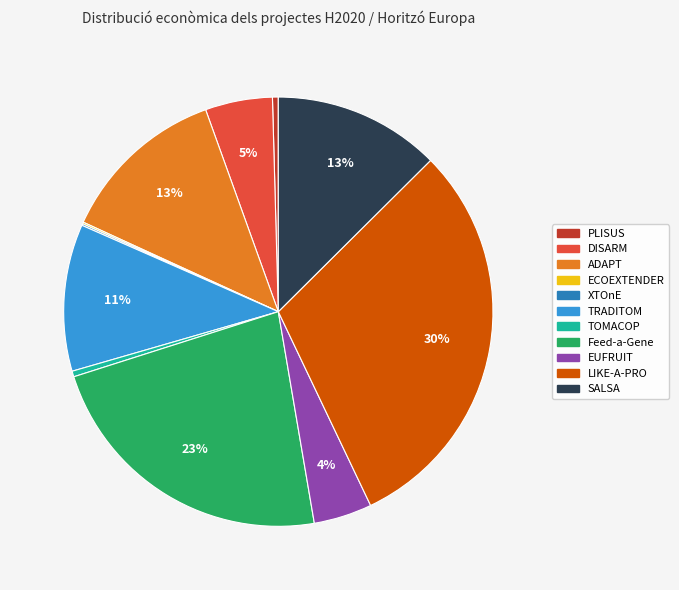

To the nearest percent, what is the difference between the largest and smallest slice percentages?

30%